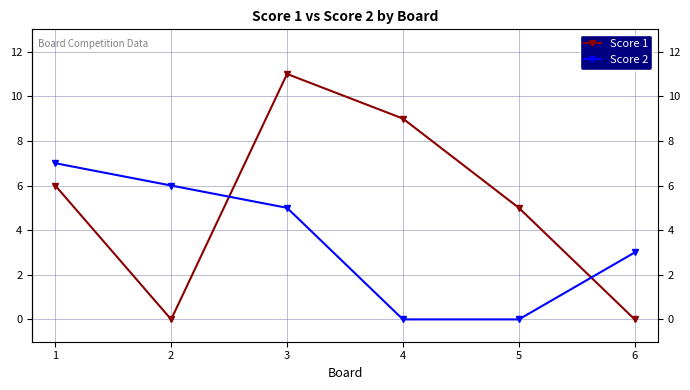

What is the average value of the Score 1 series?

5